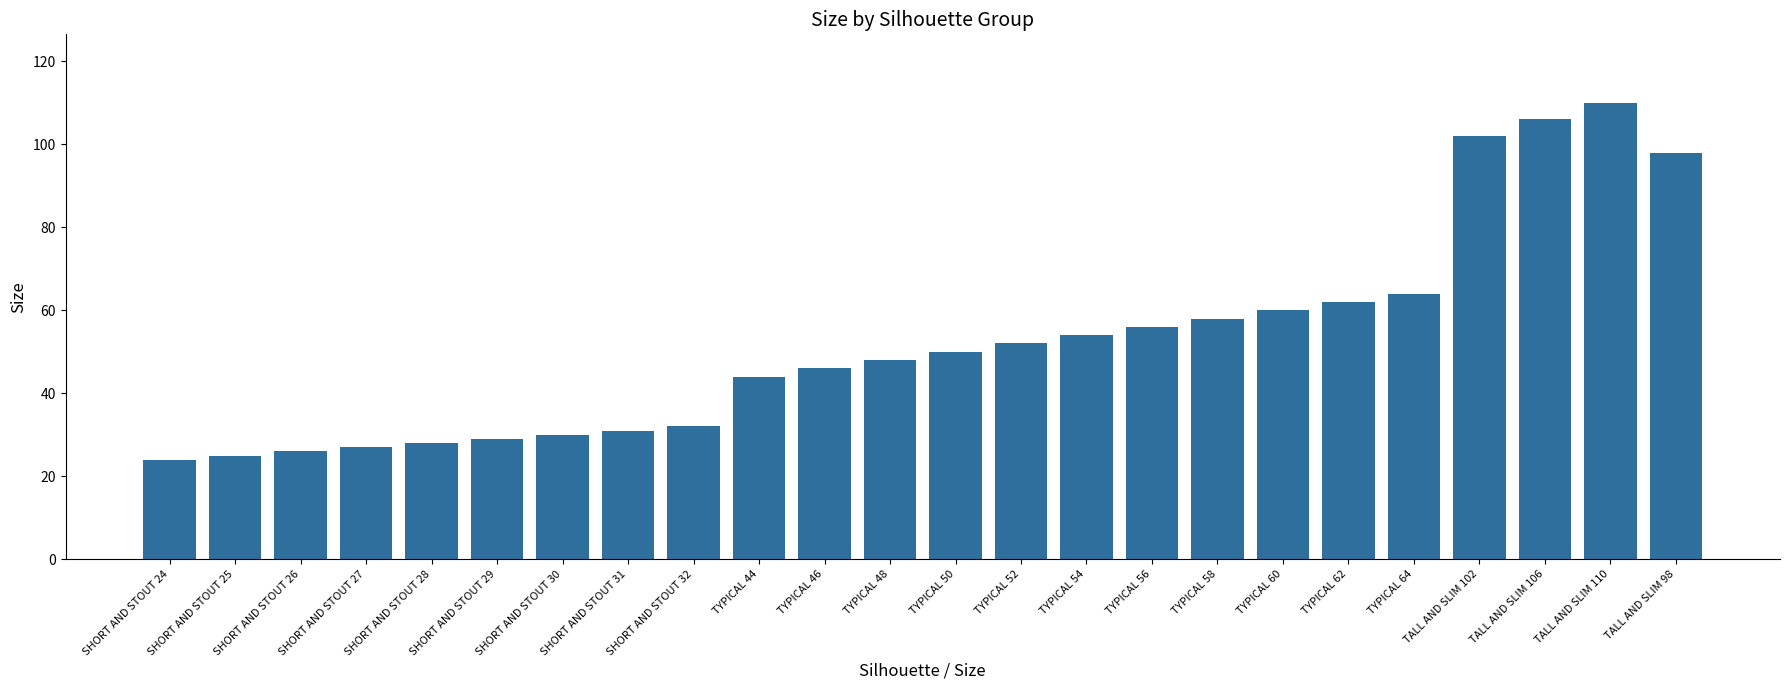

Are the bars grouped side by side (vs. stacked)?

No